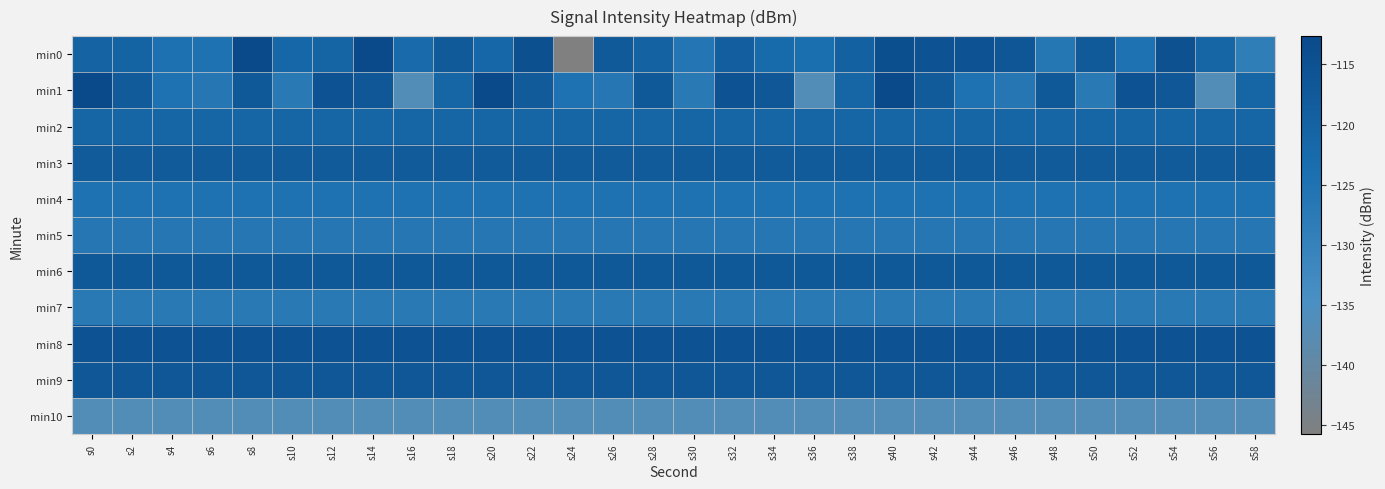

Count the number of data series in this chart.

11